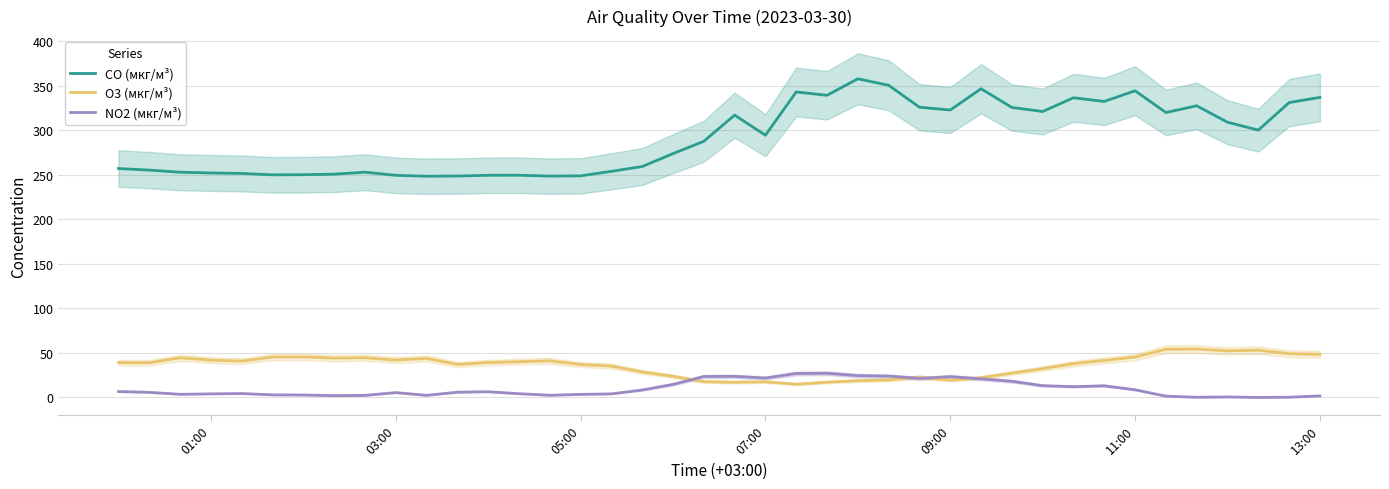

Is it true that O3 (мкг/м³) equals 48.4 at 13:00?

True